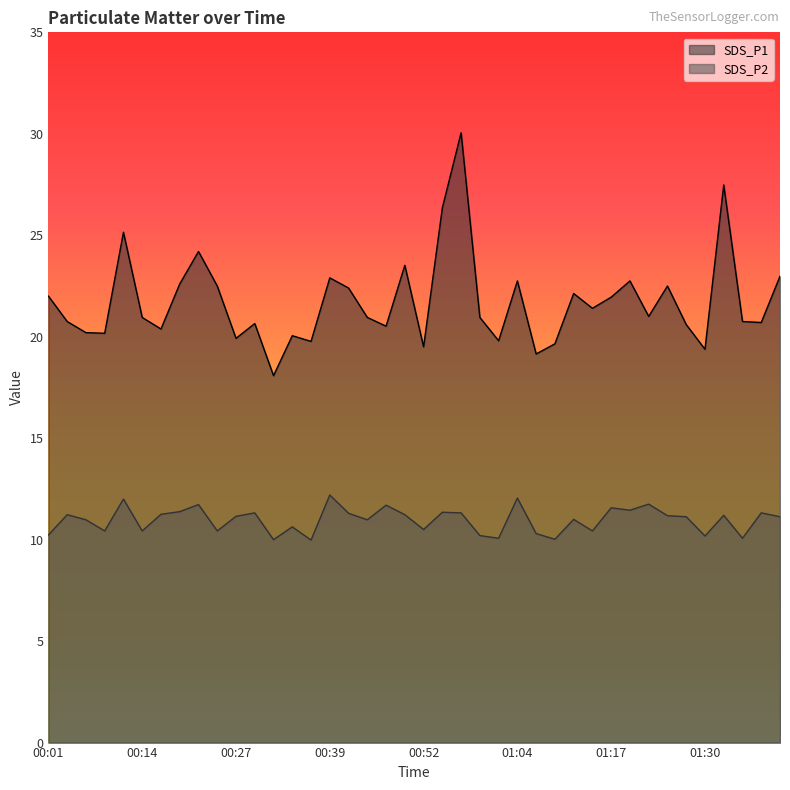

What value does the SDS_P2 series have at 00:49?

11.2